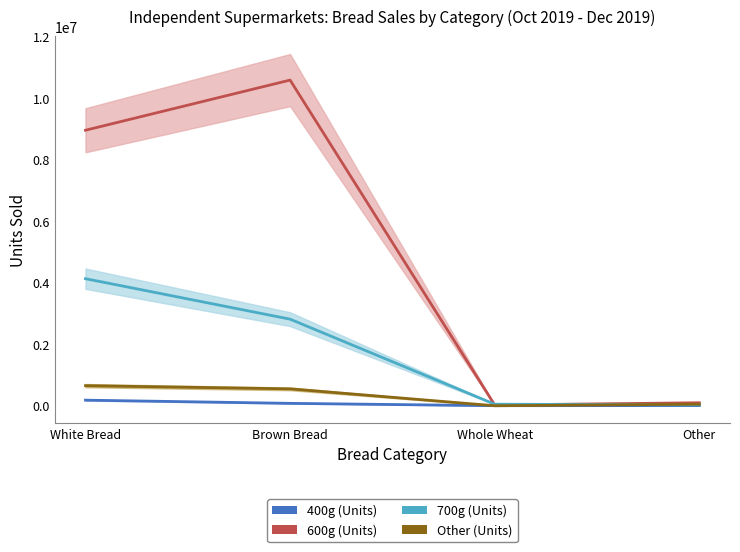

What is the sum of all 700g (Units) values?

7026999